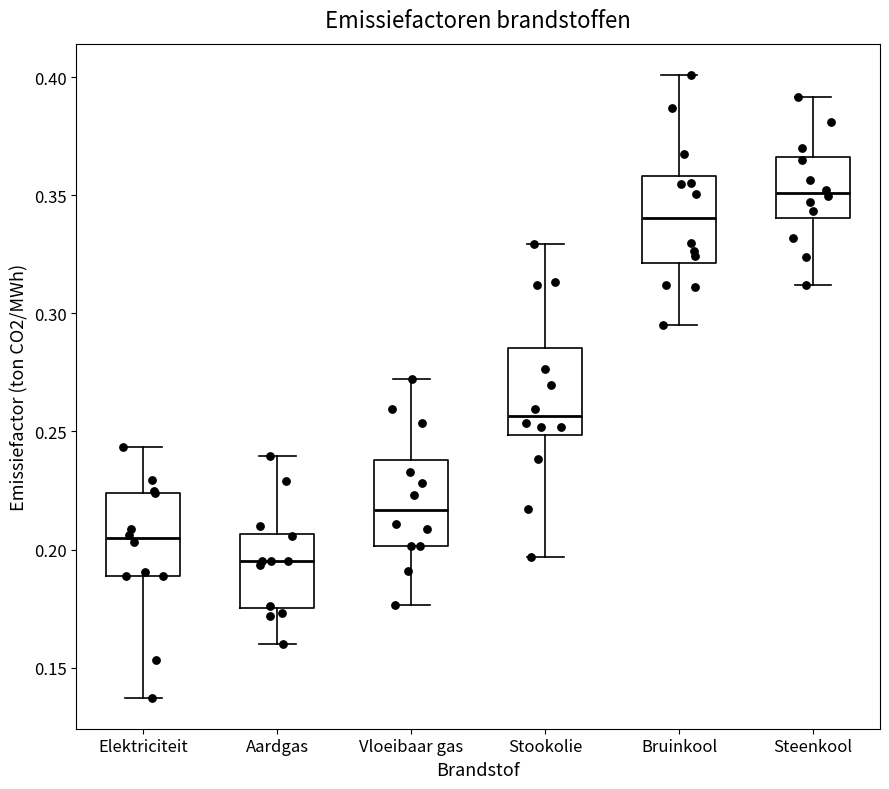

Reading left to right, transcribe this box plot: for each box, give where its median line is, the range the box spans, and where its two whiskers end, as read against the y-axis. The values are not printed on the chart, so give them approximately, as read against the axis.

Elektriciteit: median 0.205, box 0.190 to 0.225, whiskers 0.135 to 0.245
Aardgas: median 0.195, box 0.175 to 0.205, whiskers 0.160 to 0.240
Vloeibaar gas: median 0.215, box 0.200 to 0.240, whiskers 0.175 to 0.270
Stookolie: median 0.255, box 0.250 to 0.285, whiskers 0.195 to 0.330
Bruinkool: median 0.340, box 0.320 to 0.360, whiskers 0.295 to 0.400
Steenkool: median 0.350, box 0.340 to 0.365, whiskers 0.310 to 0.390